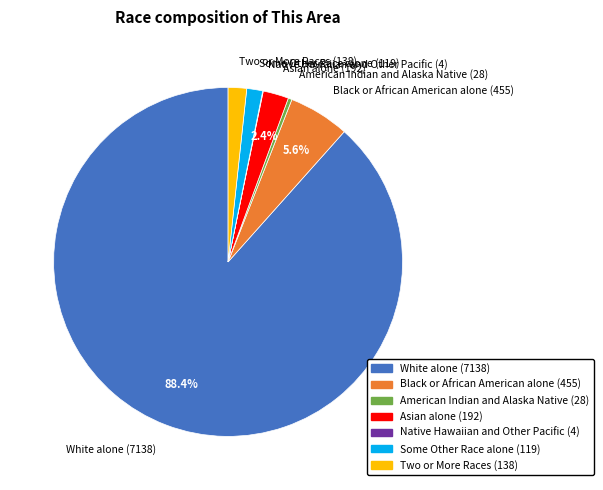

Is there any slice that represents more than half of the pie?

Yes